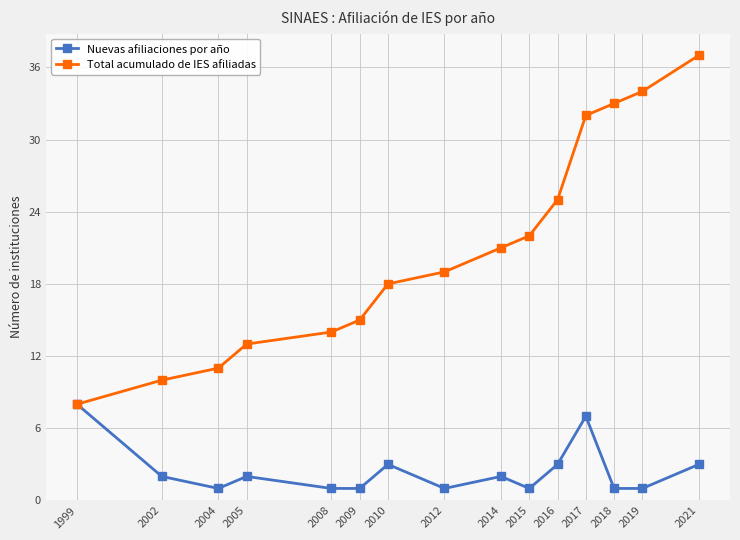

Is it true that Nuevas afiliaciones por año equals 1 at 2019?

True